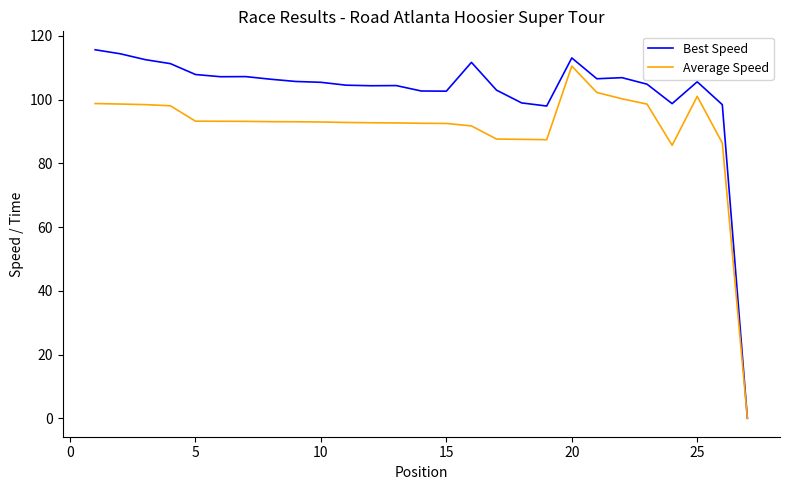

Does the chart have visible grid lines?

No